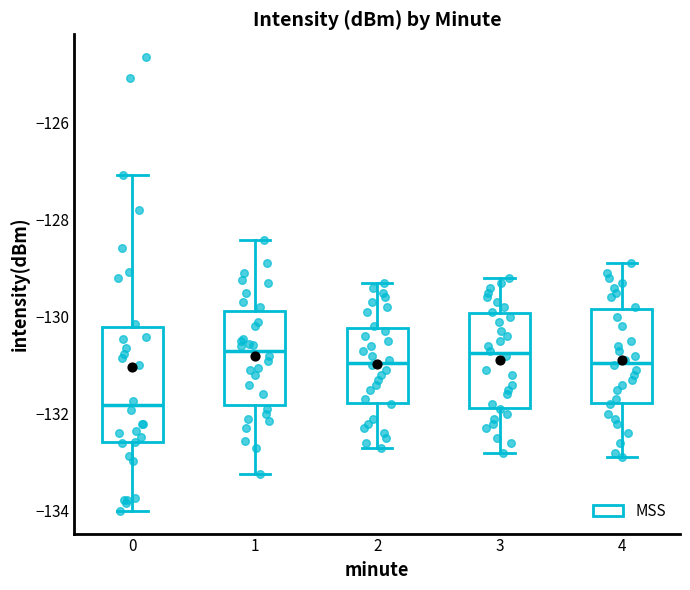

Comparing the boxes themselves (not the whiskers), which one is the tallest?

0